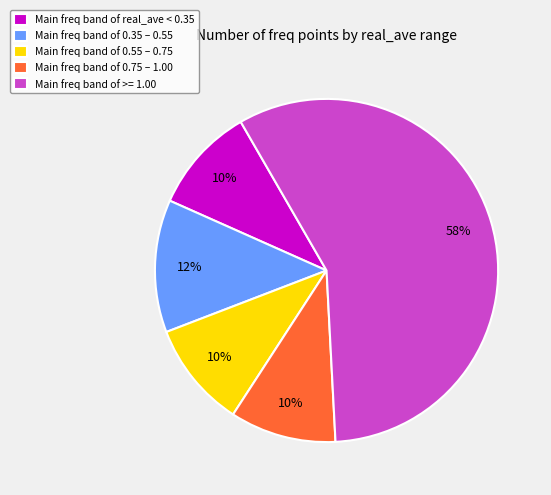

Is it true that Main freq band of >= 1.00 is 57% of the pie?

True